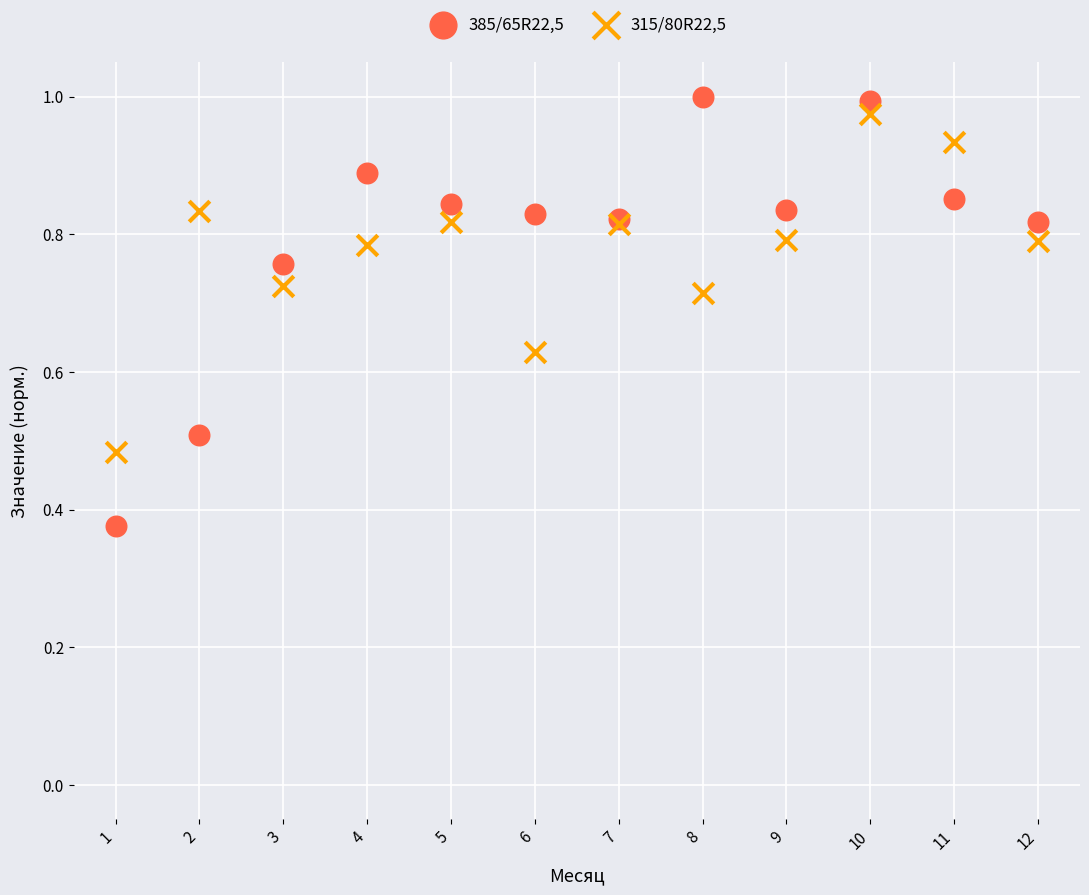

Which series reaches the minimum Y coordinate?

385/65R22,5